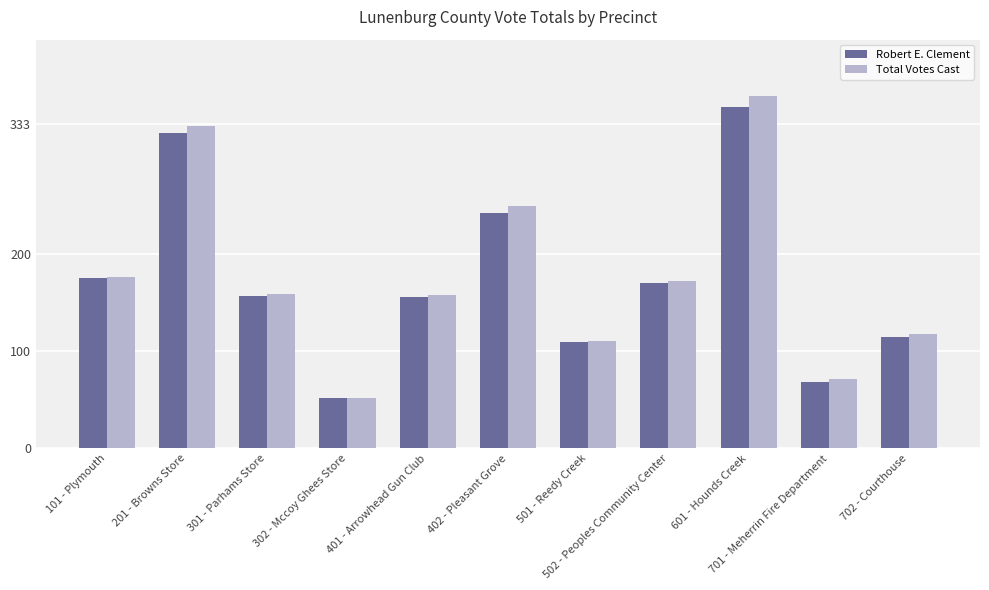

What is the label of the 1st bar from the right?

702 - Courthouse